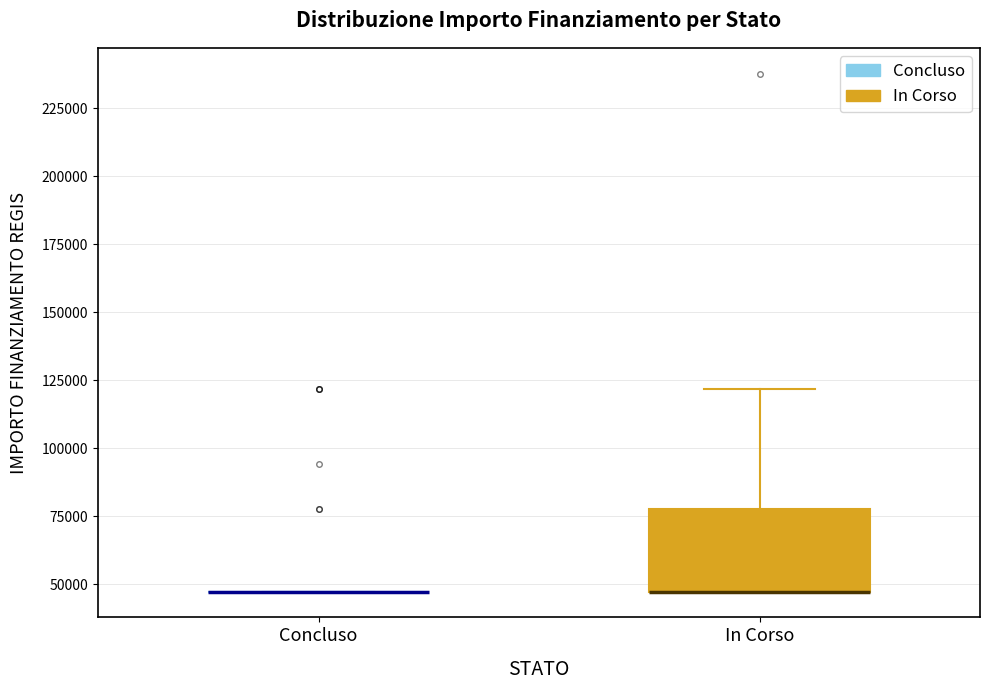

Reading left to right, read every box against the y-axis: the position of its median line, the range the box covers, and the ends of its whiskers. The values are not printed on the chart, so give them approximately, as read against the axis.

Concluso: box collapsed to a line at 45000, whiskers 45000 to 45000
In Corso: median 45000 (drawn on the box's lower edge), box 45000 to 80000, whiskers 45000 to 120000